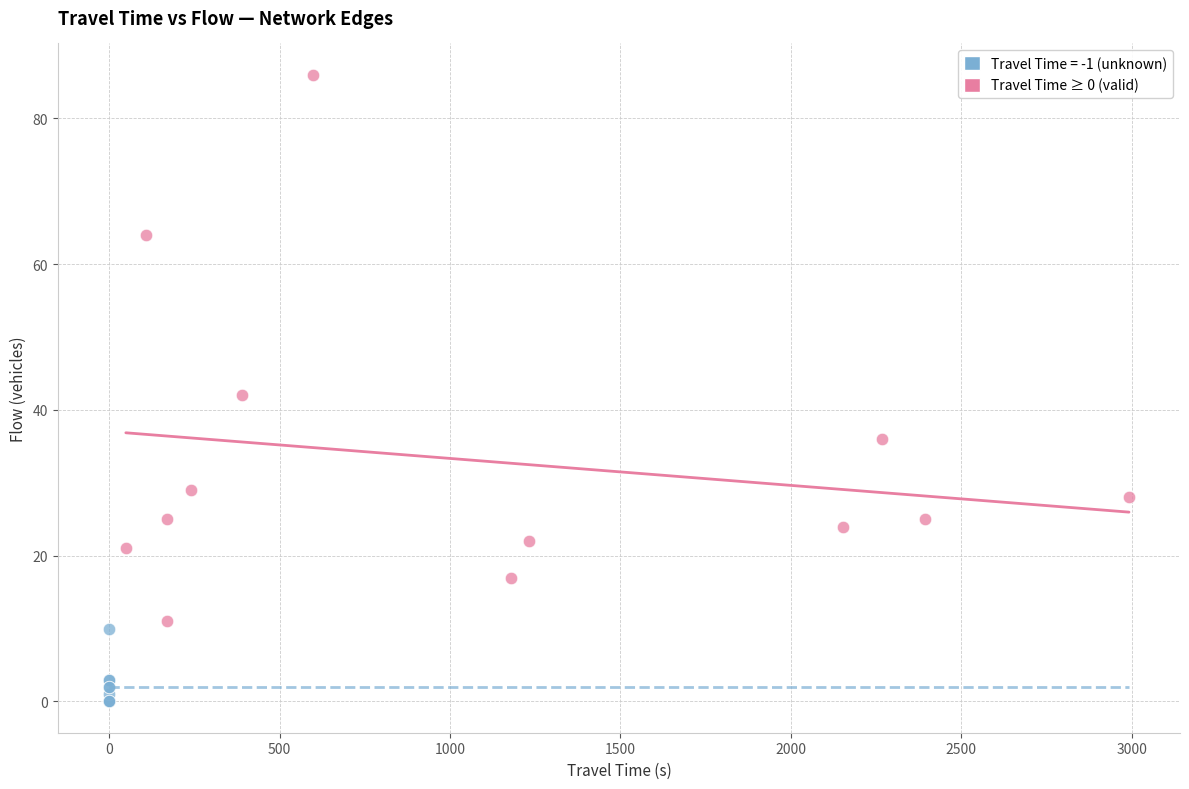

Which series reaches the maximum Y coordinate?

Travel Time ≥ 0 (valid)